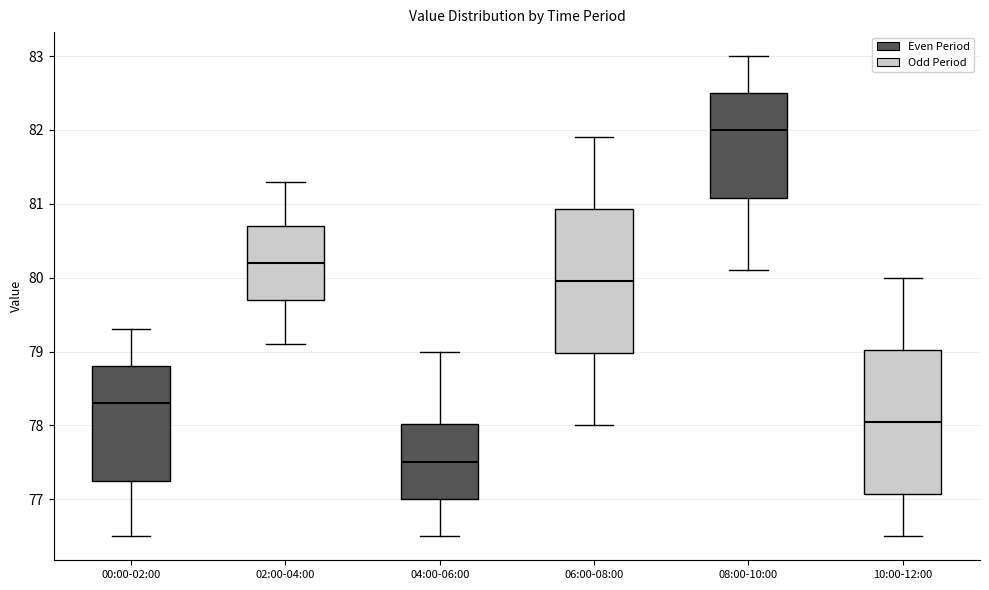

Which box's median line is the highest?

08:00-10:00